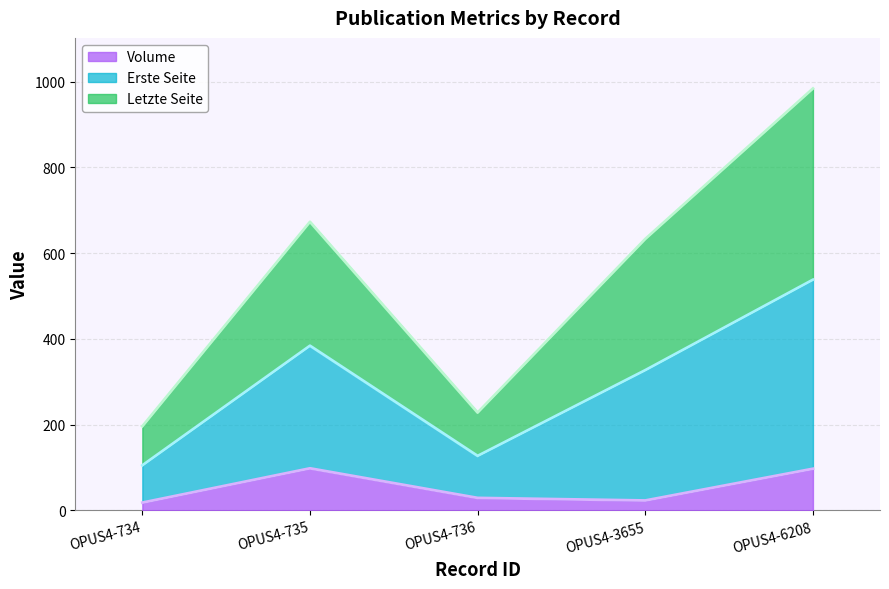

How many series are shown in this chart?

3